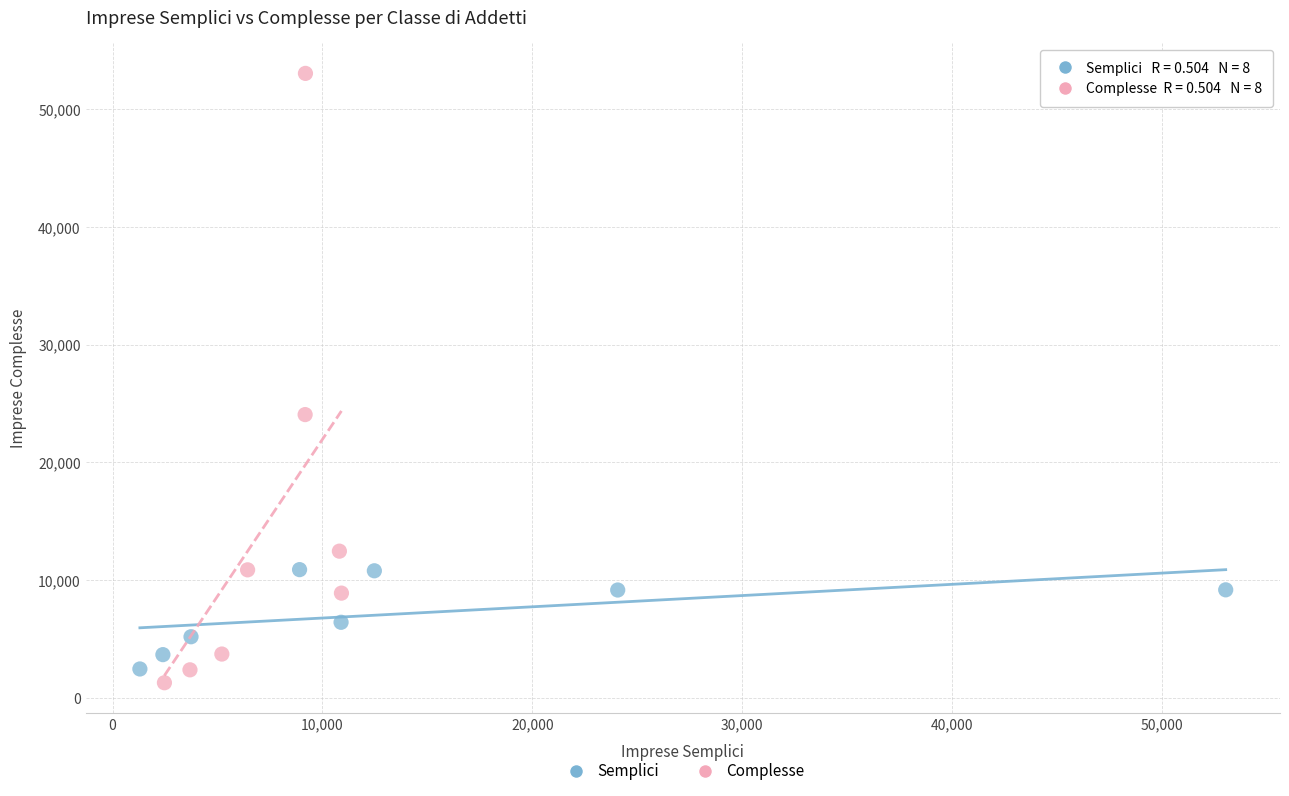

Which series contains the lowest Y value?

Complesse